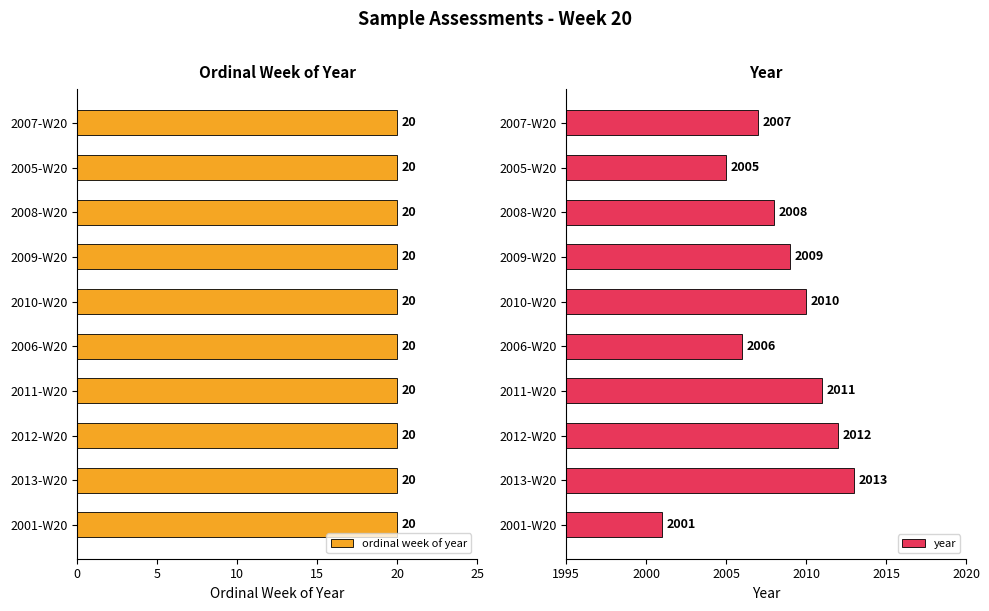

At which label is year closest to 2007?

2007-W20